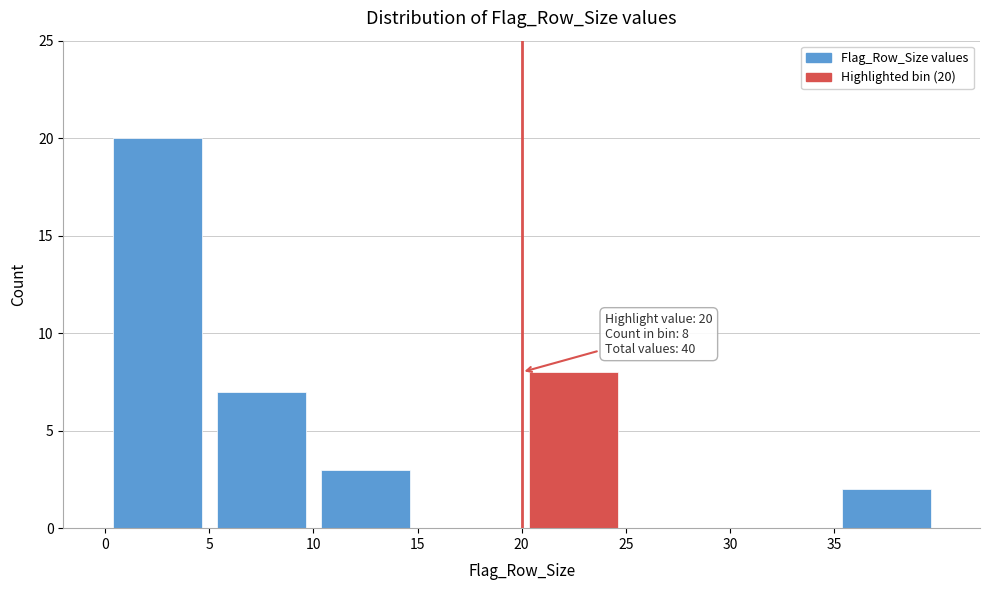

Over which range of the x-axis is the bar tallest?

0 to 5